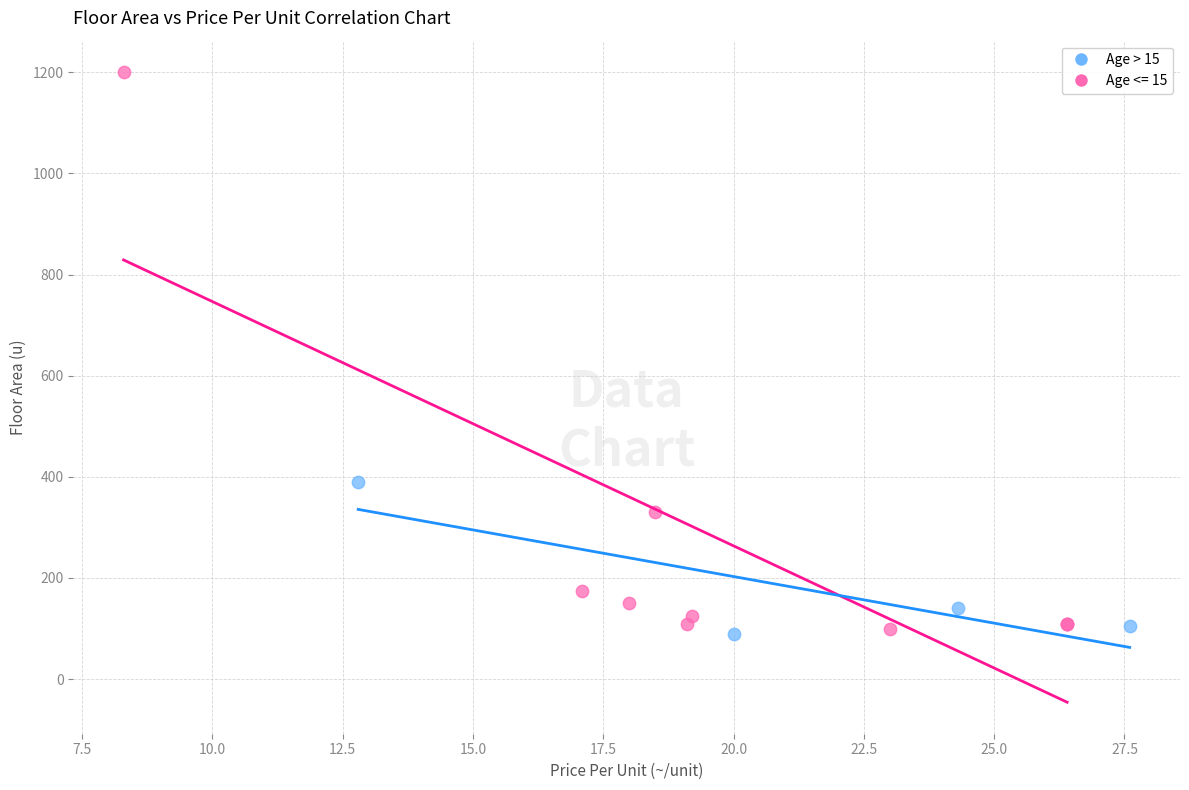

Which series has the largest Y range (max minus min)?

Age <= 15